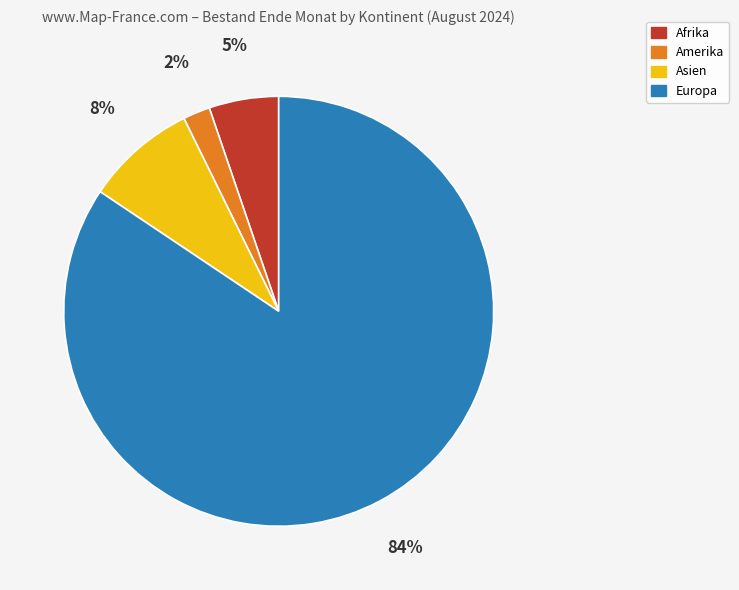

Approximately how many times larger is the value at Afrika compared to Europa?

0.1